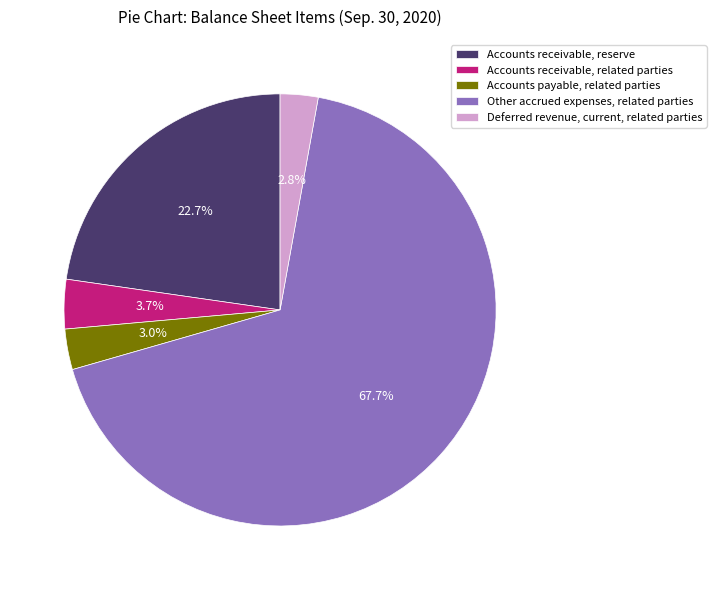

What portion of the pie excludes Accounts payable, related parties?

97.0%